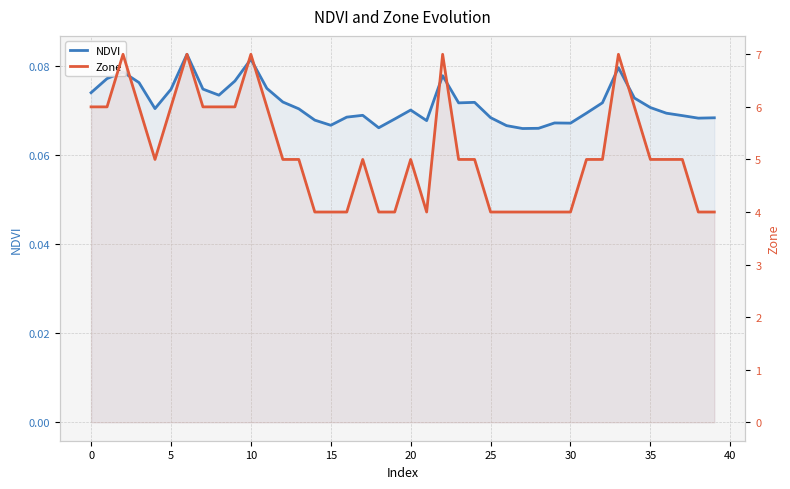

Rank the series at 39 from lowest to highest value.

NDVI, Zone